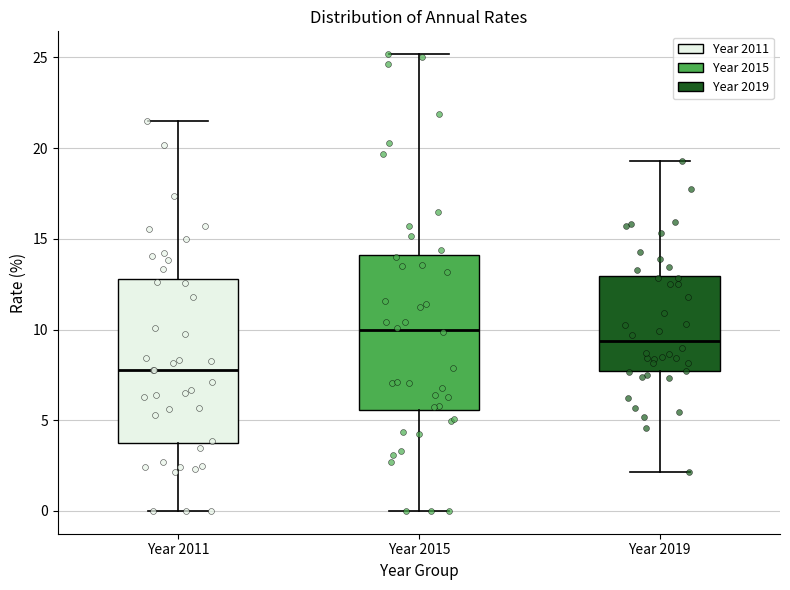

Which box has the lowest median line?

Year 2011